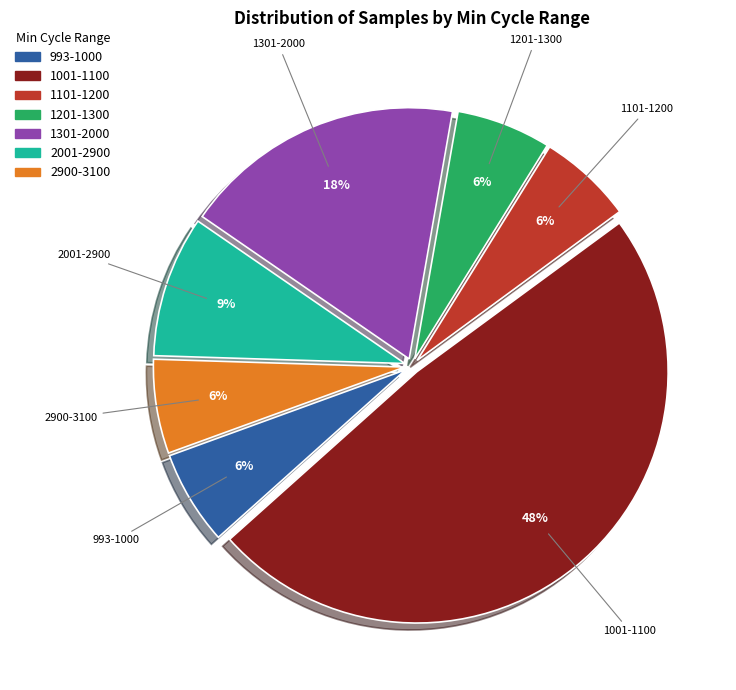

How many slices are in this pie chart?

7